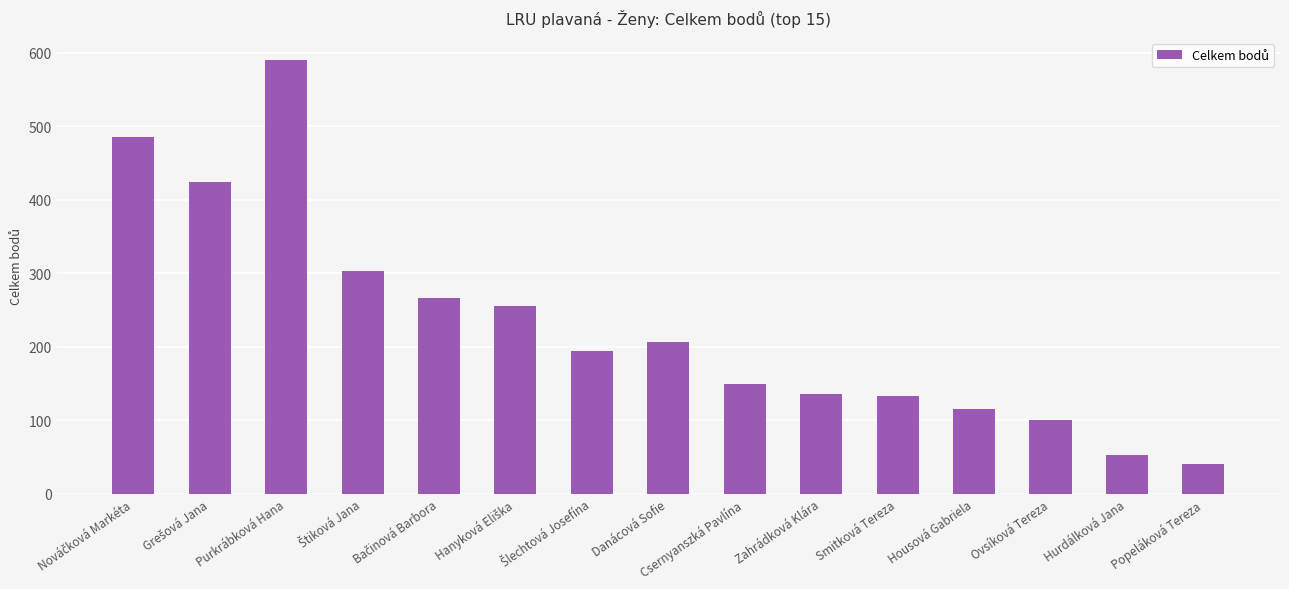

Is it true that the value at Zahrádková Klára is 204?

False